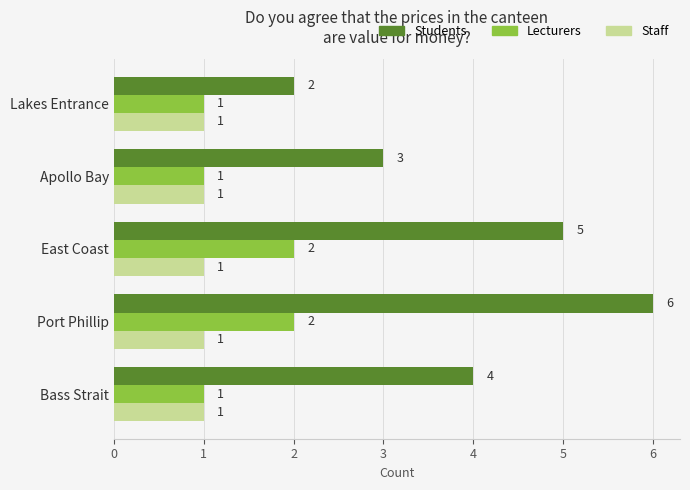

True or false: Students has a value of 2 at Lakes Entrance.

True